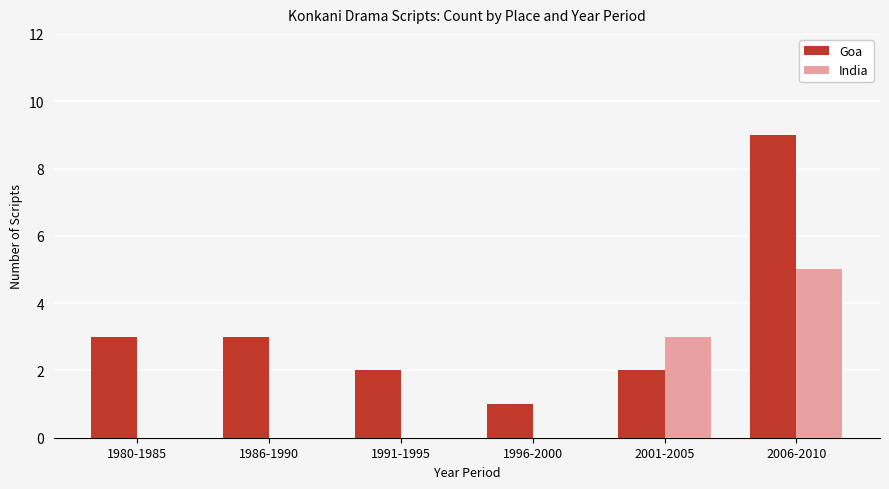

At which category is the sum across all series the highest?

2006-2010